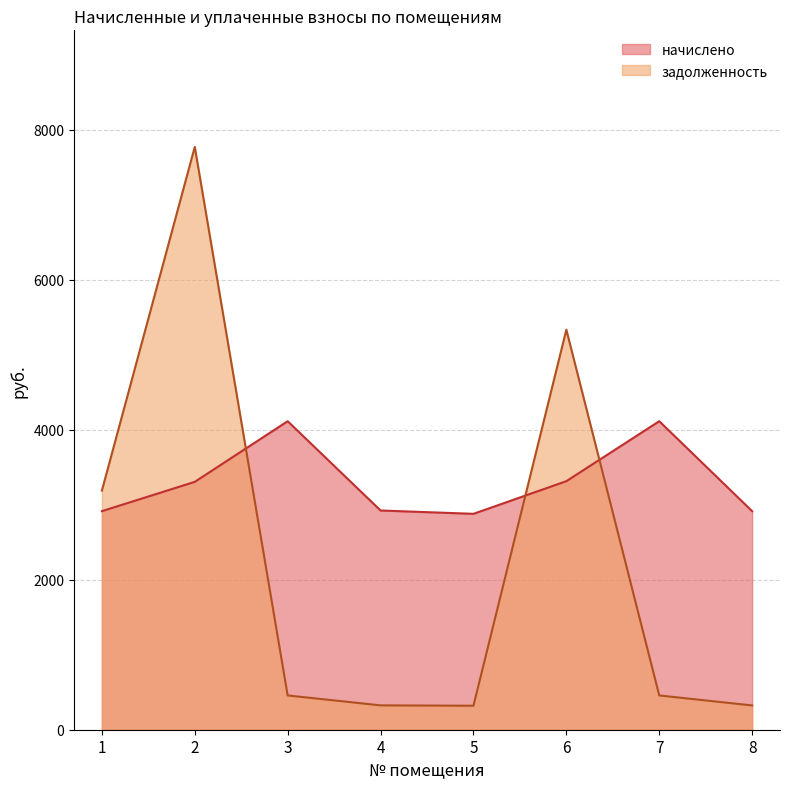

Where is задолженность nearest to the value 4044?

1